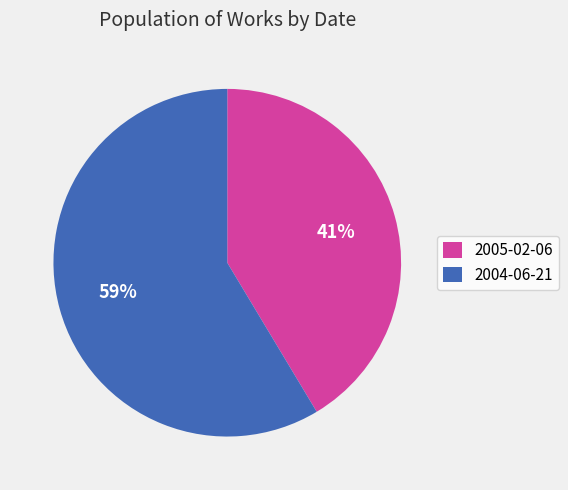

Is it true that 2004-06-21 is 59% of the pie?

True